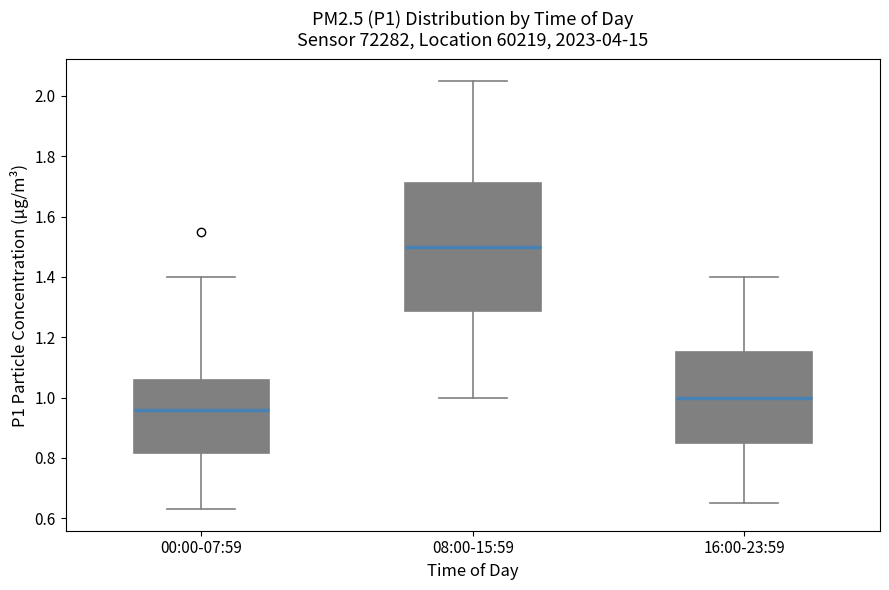

Which box is the tallest, from its lower edge to its upper edge?

08:00-15:59